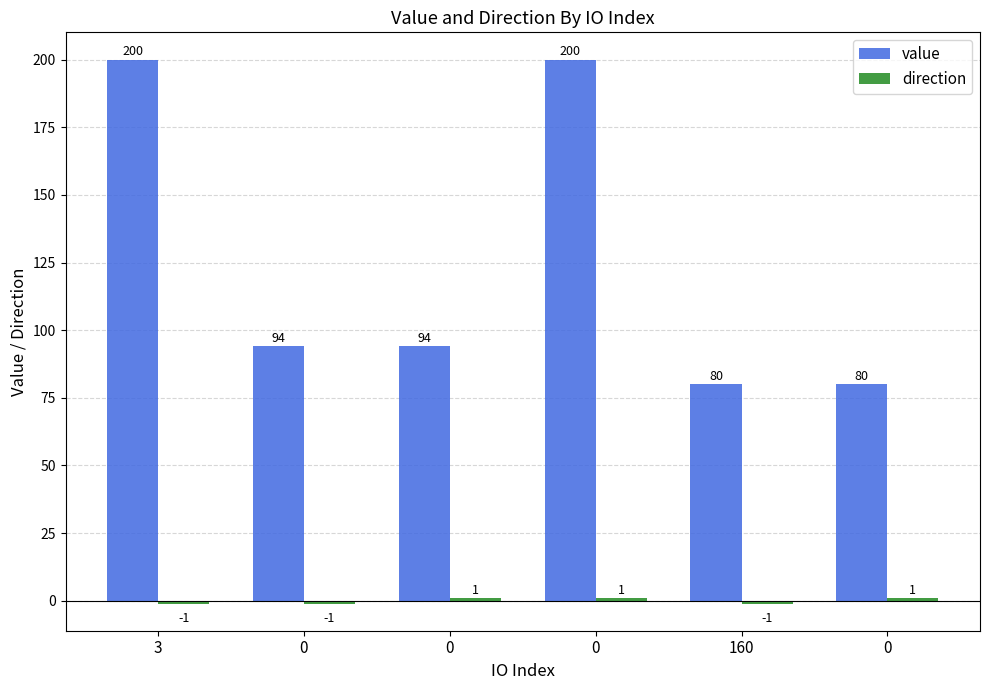

Count the value values in the range 80 to 200.

6